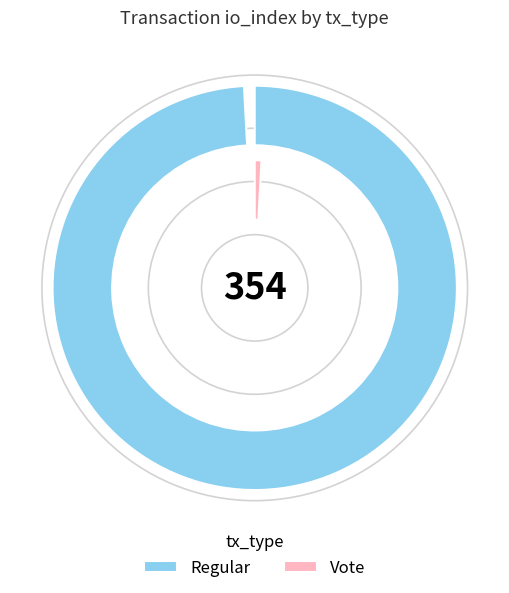

To the nearest percent, what is the combined percentage of Vote and Regular?

100%